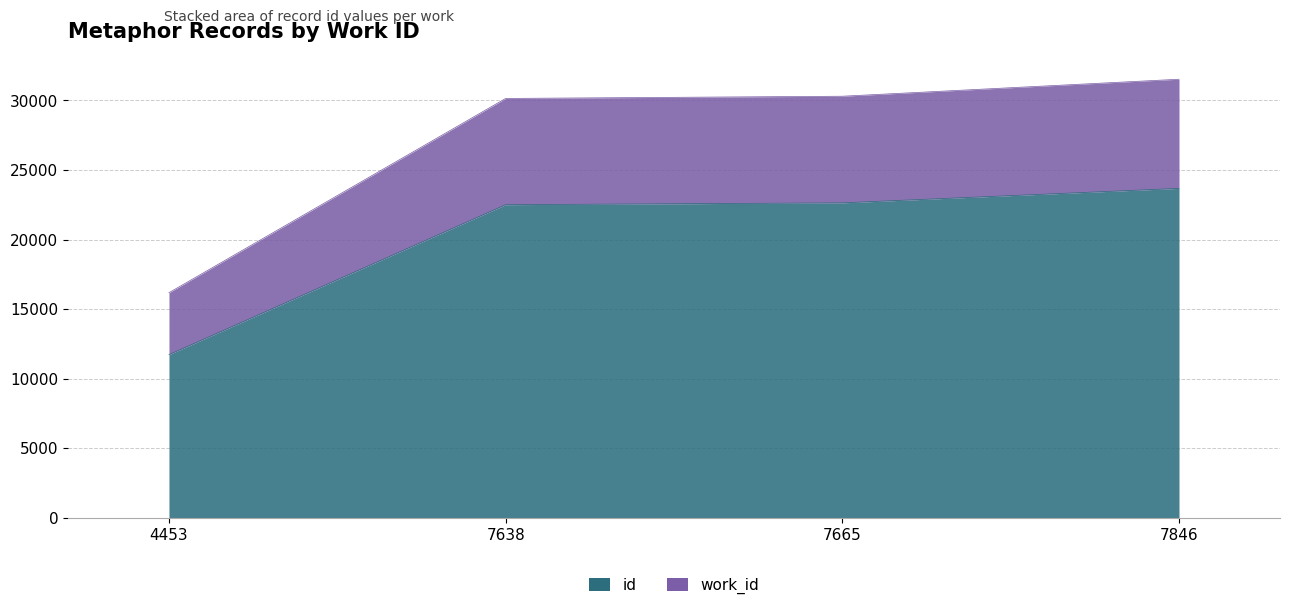

The value of id at 7846 is 23681. True or false?

True